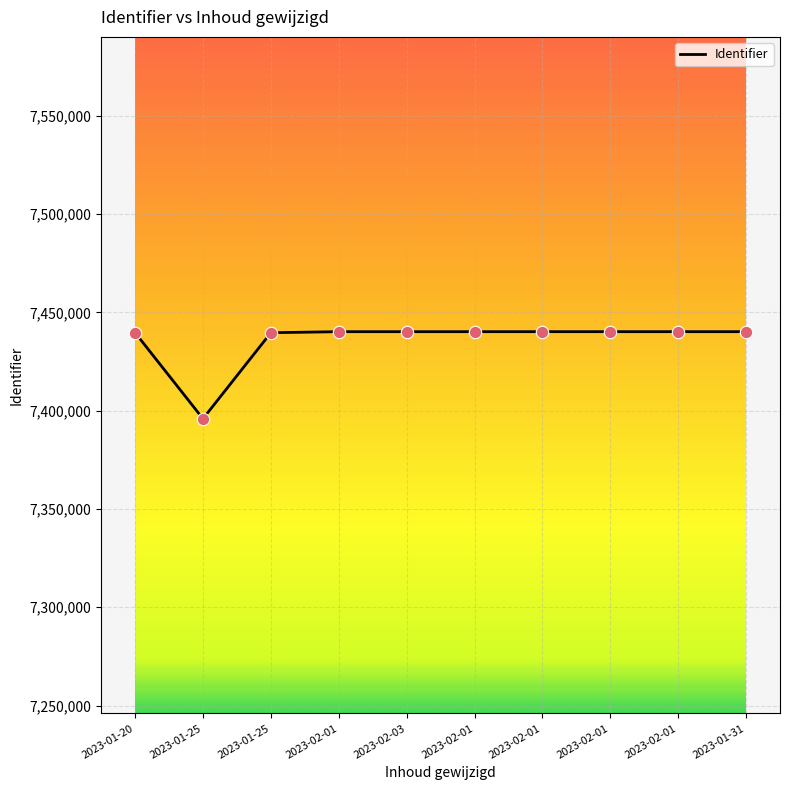

Between 2023-02-01 and 2023-01-20, which is larger?

2023-02-01